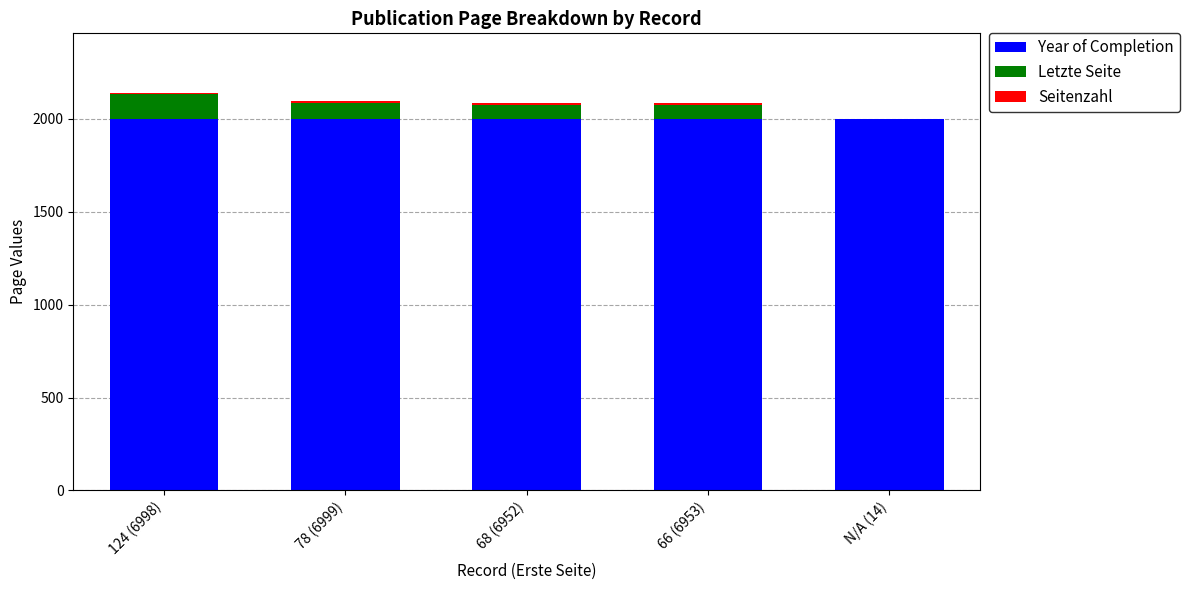

How many data points does each series have?

5